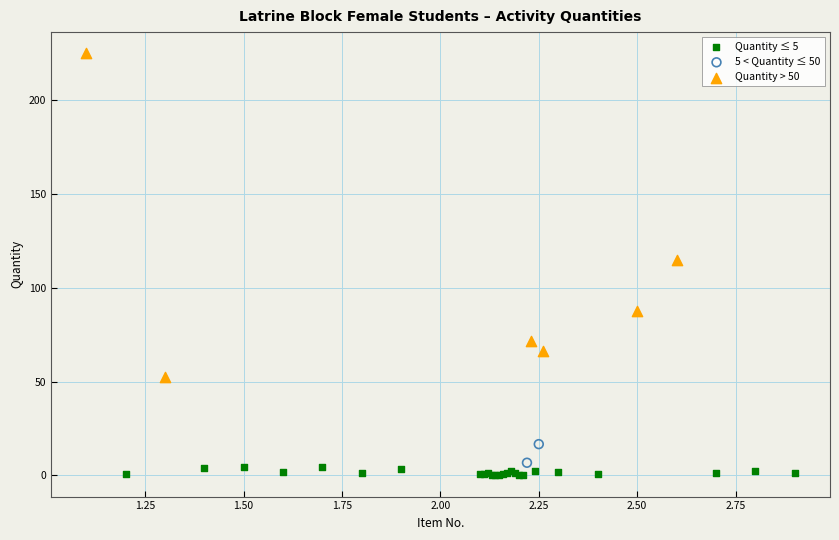

Which series has the largest Y range (max minus min)?

Quantity > 50